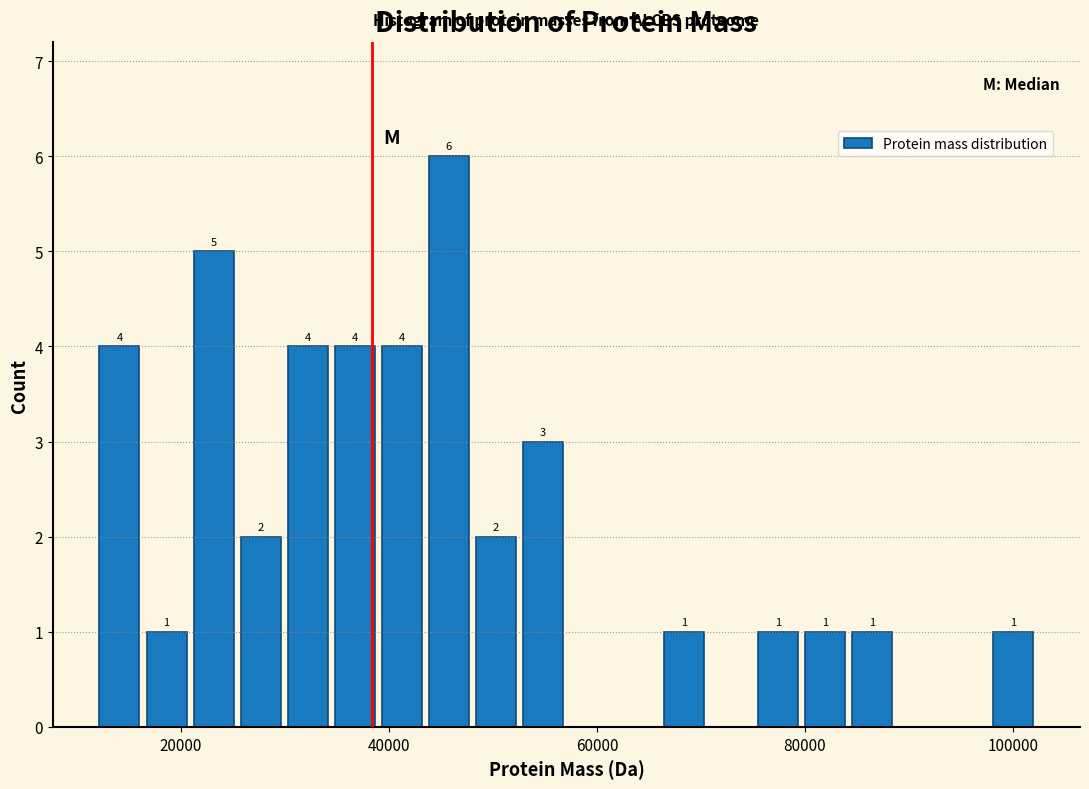

Read against the x-axis, roughly where is the centre of the tallest bar?

46000